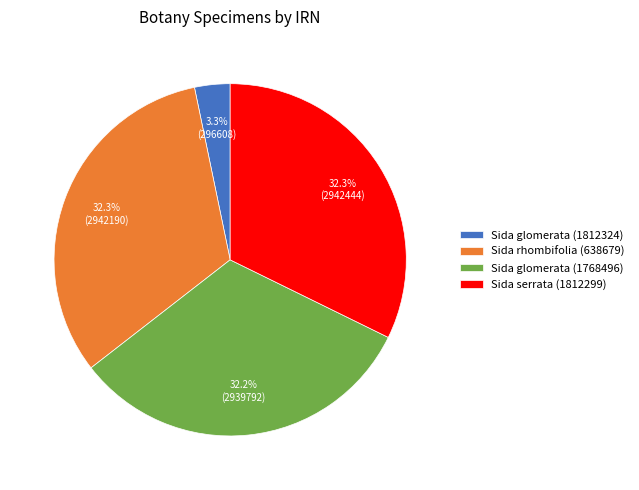

Approximately how many times larger is the value at Sida glomerata (1768496) compared to Sida serrata (1812299)?

1.0